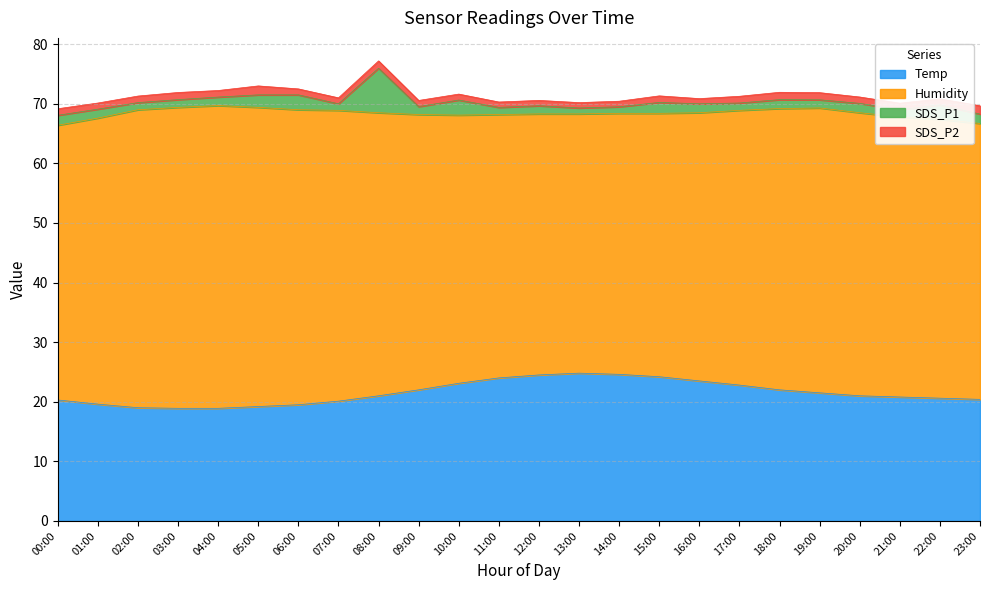

Reading left to right, extract all data points from this chart.

Temp: 20.3	19.6	19.0	18.9	18.9	19.2	19.5	20.1	21.0	22.0	23.1	24.0	24.5	24.8	24.6	24.2	23.5	22.8	22.0	21.5	21.0	20.8	20.6	20.4
Humidity: 46.1	48.0	50.0	50.5	50.8	50.2	49.5	48.8	47.5	46.2	45.0	44.2	43.8	43.5	43.8	44.2	45.0	46.1	47.2	47.8	47.5	47.0	46.8	46.3
SDS_P1: 1.7	1.5	1.2	1.3	1.4	2.1	2.5	1.1	7.5	1.3	2.5	1.2	1.4	1.0	1.1	1.8	1.5	1.2	1.5	1.4	1.6	1.2	2.4	1.6
SDS_P2: 1.1	1.0	1.1	1.2	1.1	1.5	1.0	1.0	1.2	1.0	1.0	0.9	0.9	0.9	0.9	1.1	0.9	1.1	1.2	1.2	1.1	1.1	1.0	1.4